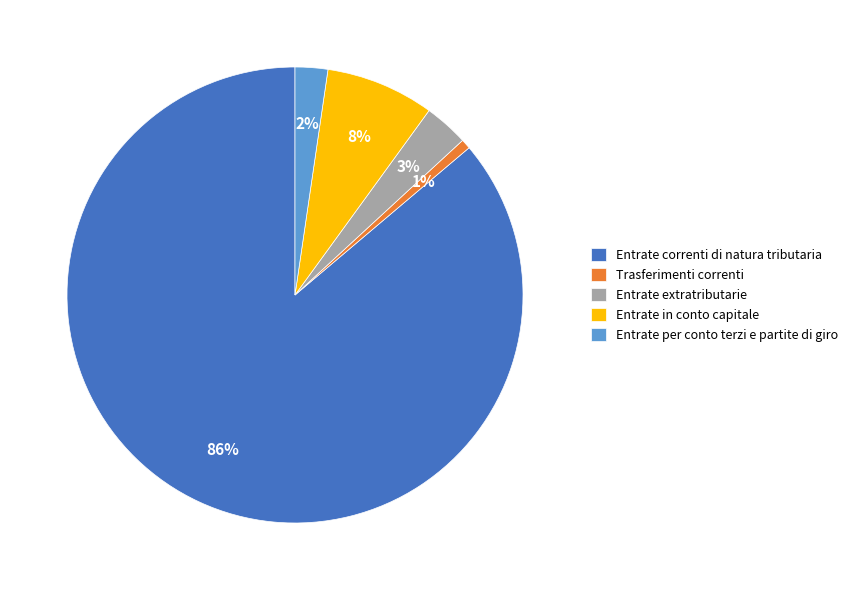

To the nearest percent, what percentage of the pie is Entrate in conto capitale?

8%